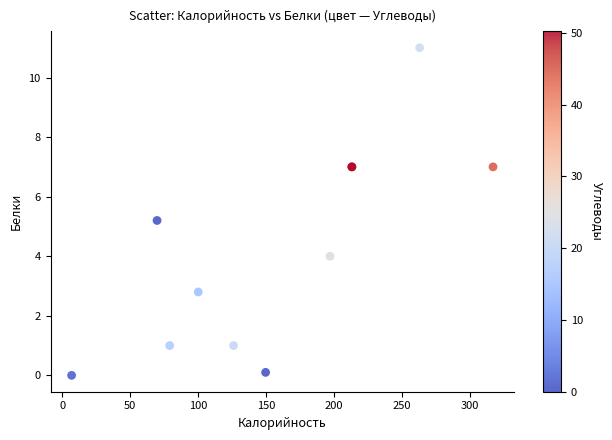

What Y value in the scatter plot is closest to 5?

5.2